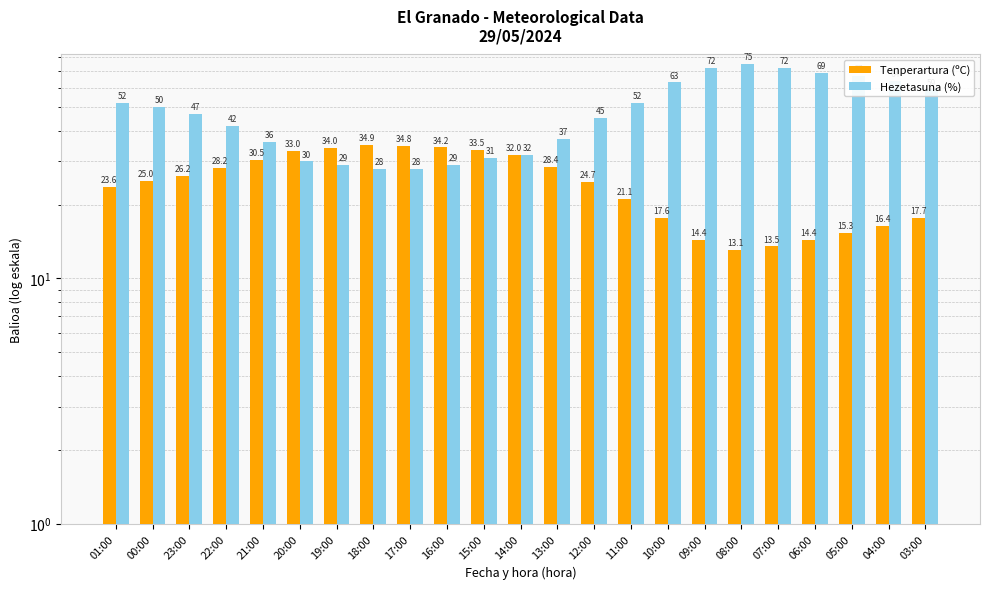

Rank the series by their maximum value, from lowest to highest.

Tenperartura (ºC), Hezetasuna (%)